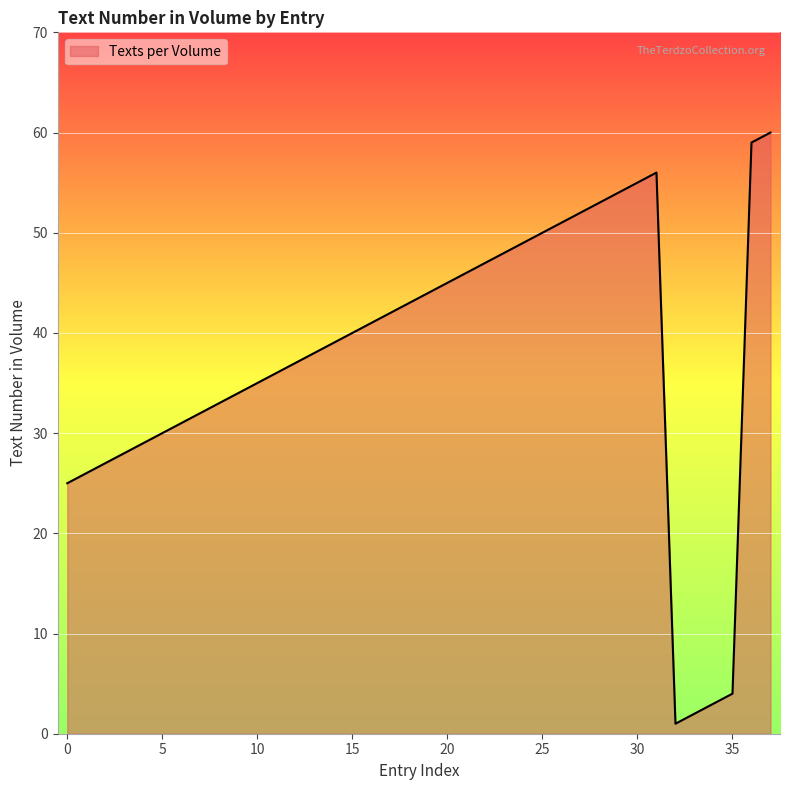

What is the maximum value shown in the chart?

60